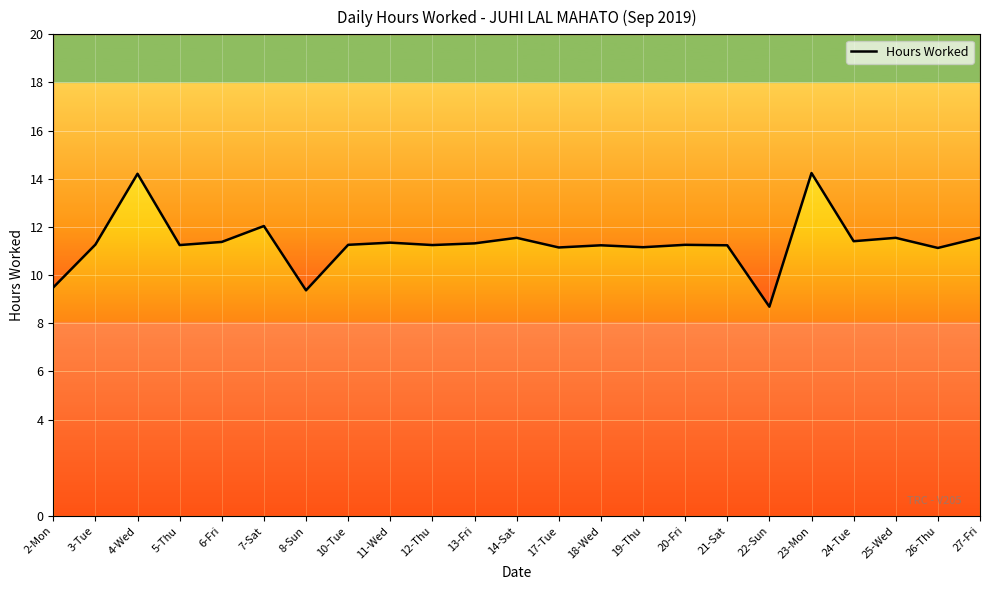

Reading right to left, list all the values displayed in this chart.

11.6	11.1	11.6	11.4	14.2	8.7	11.2	11.3	11.2	11.2	11.2	11.6	11.3	11.2	11.3	11.3	9.4	12.0	11.4	11.2	14.2	11.3	9.5